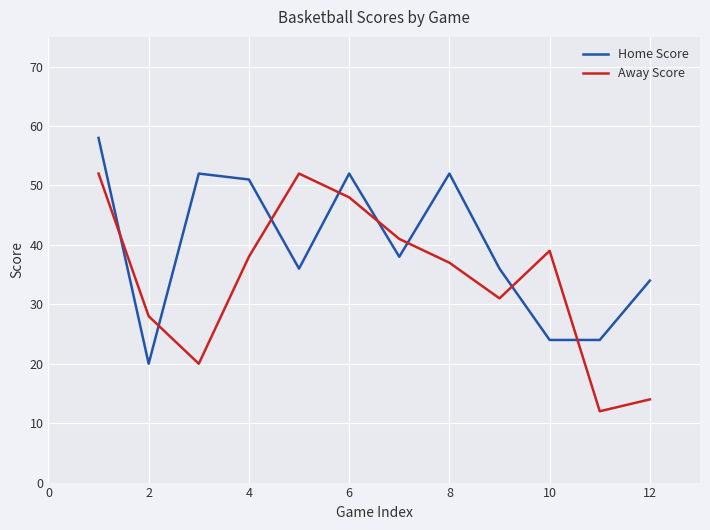

Rank the series by their average value, from lowest to highest.

Away Score, Home Score